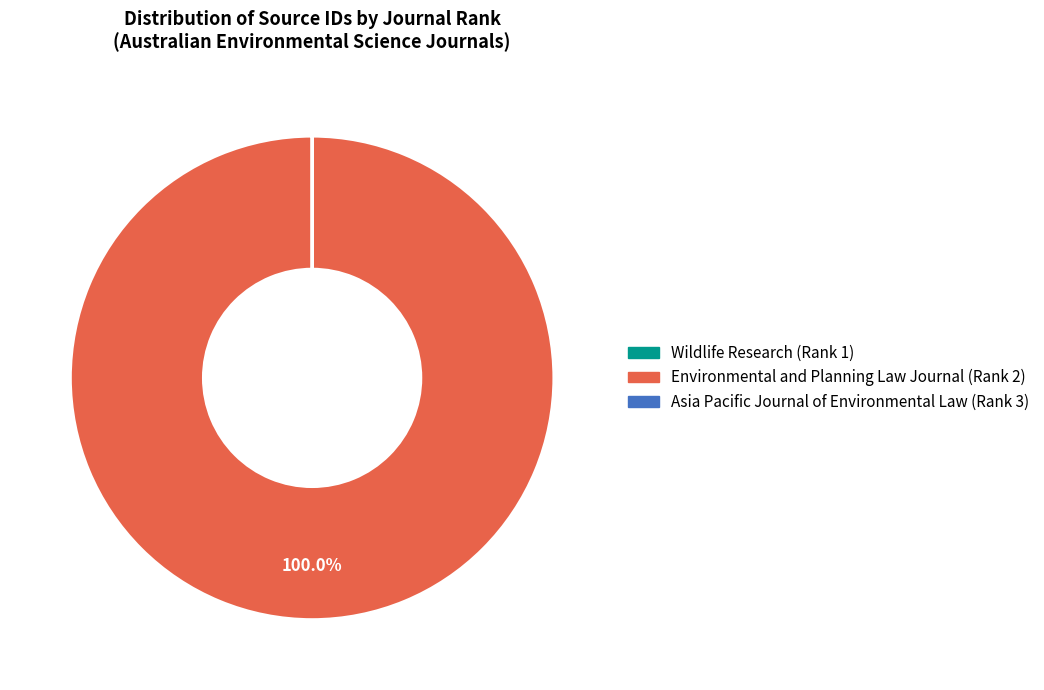

Does Environmental and Planning Law Journal (Rank 2) account for over 50% of the chart?

Yes